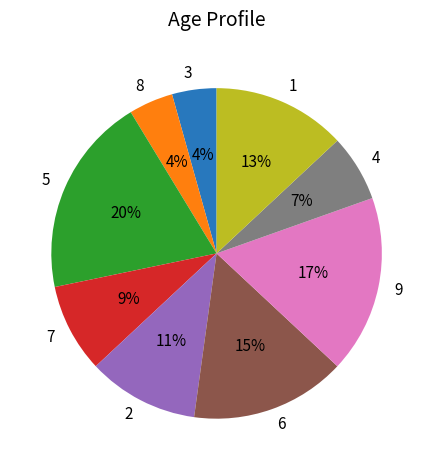

What is the ratio of the value at 1 to the value at 5?

0.7